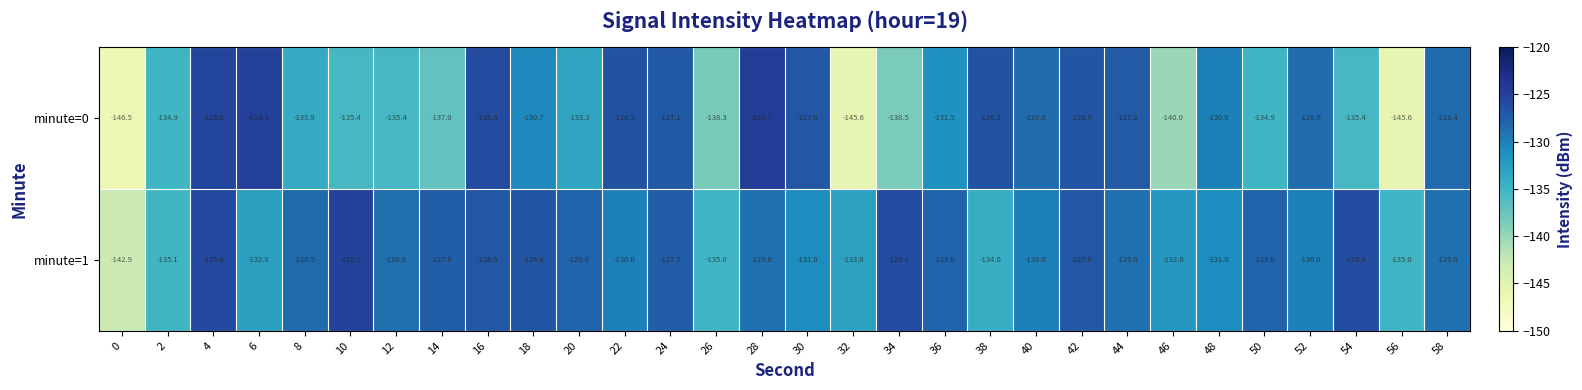

What is the approximate value of minute=0 at 12?

-135.4